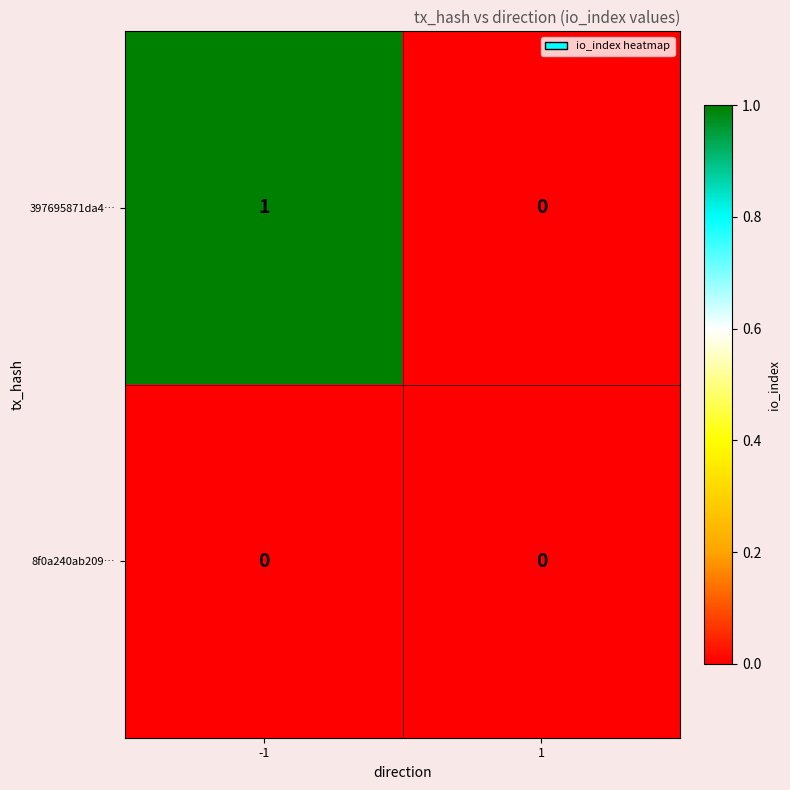

How many data points does each series have?

2